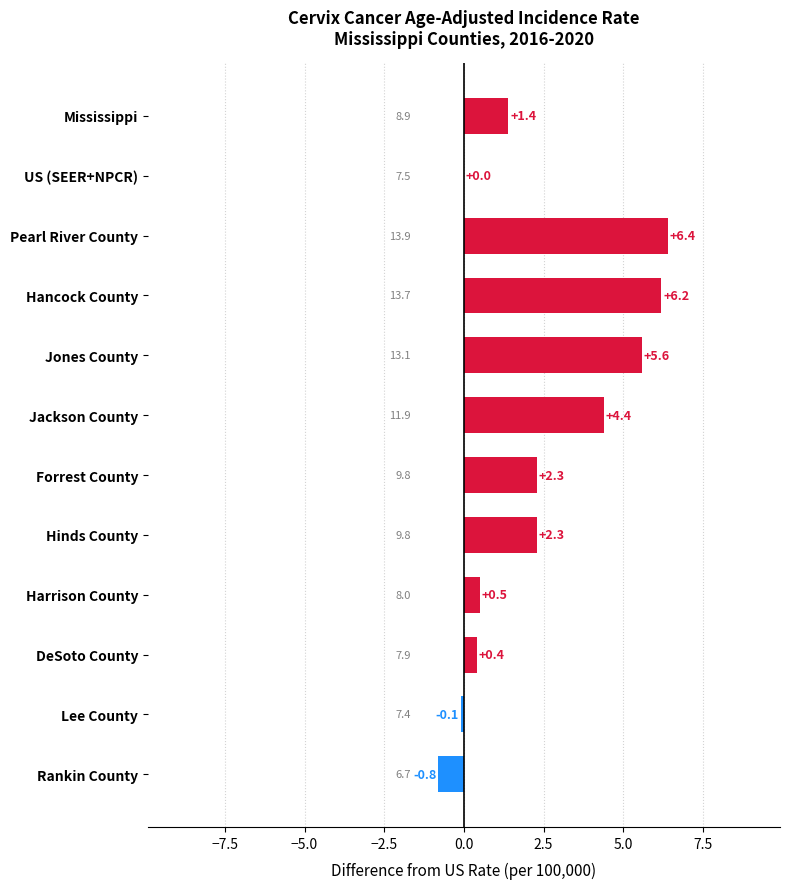

Is it true that the value at Hancock County is 2.6?

False